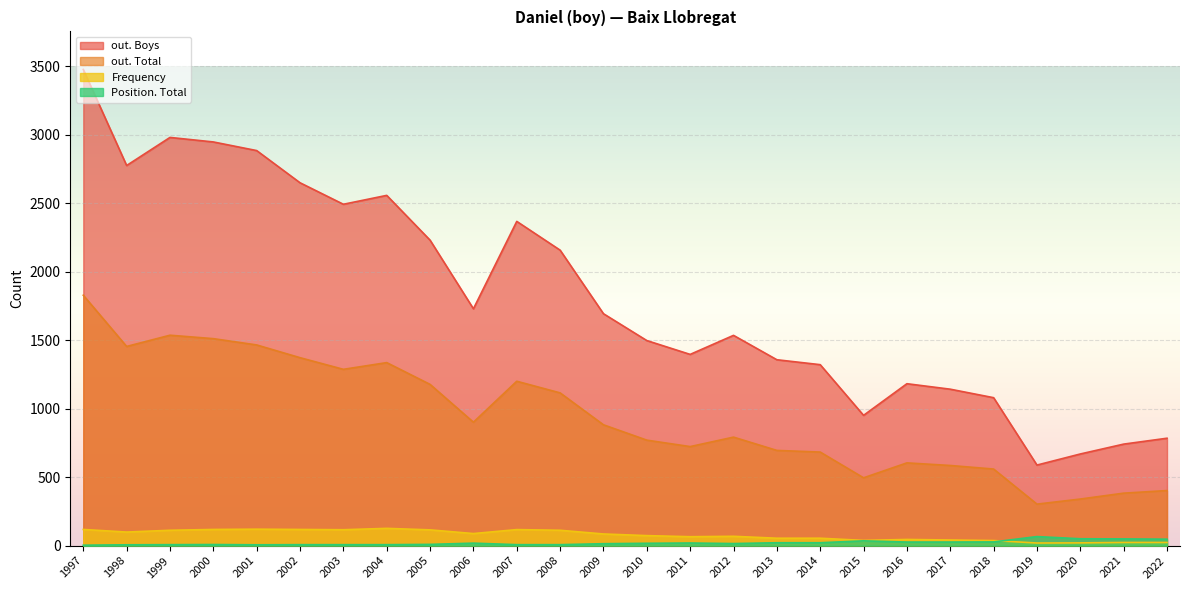

What is the total value across all series at 2018?

1703